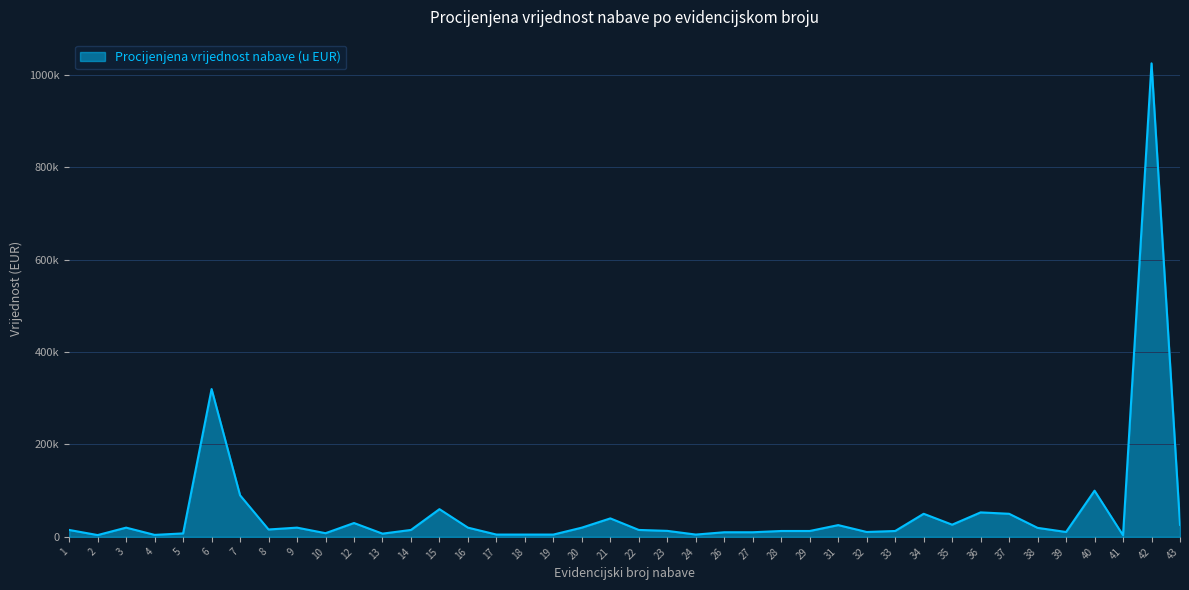

What is the difference between the values at 26 and 2?

6100.0